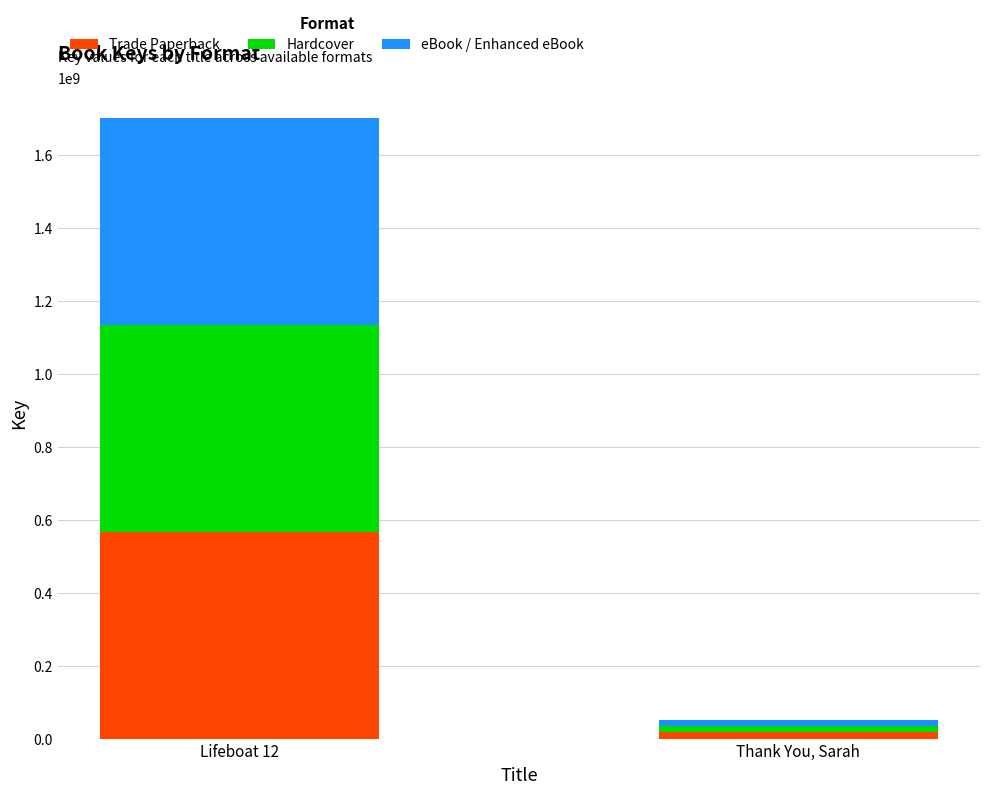

What is the total value across all series at Lifeboat 12?

1701905907